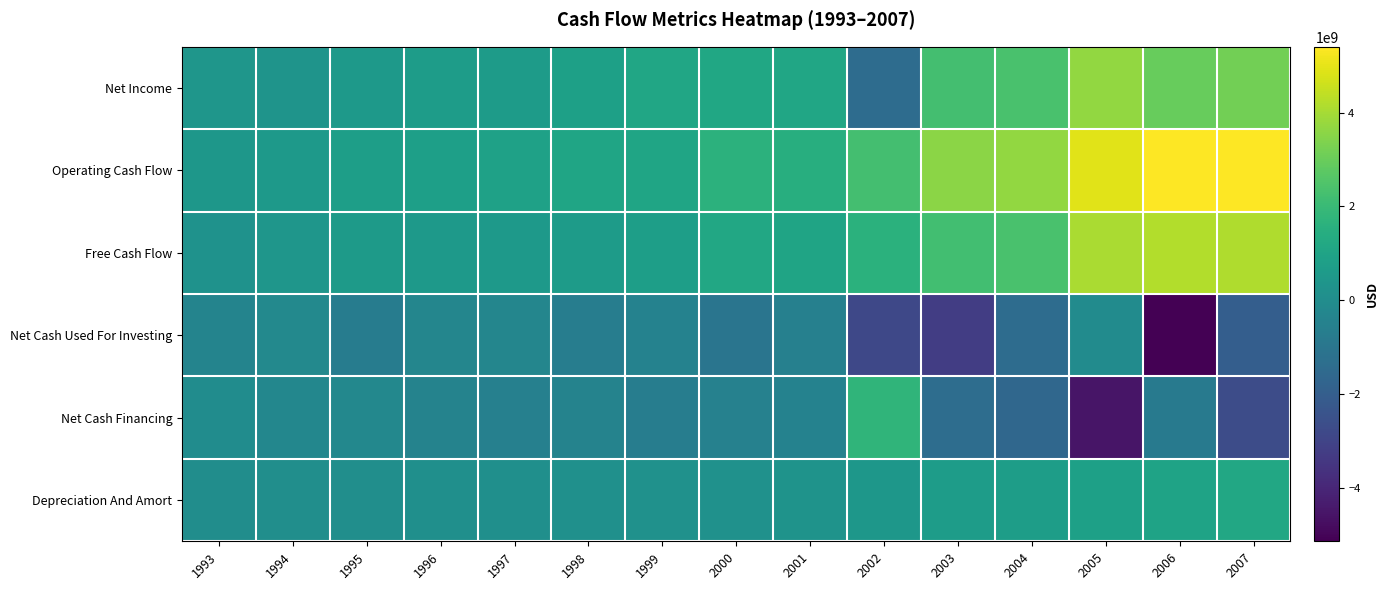

Which series has the widest spread of values?

Net Cash Financing